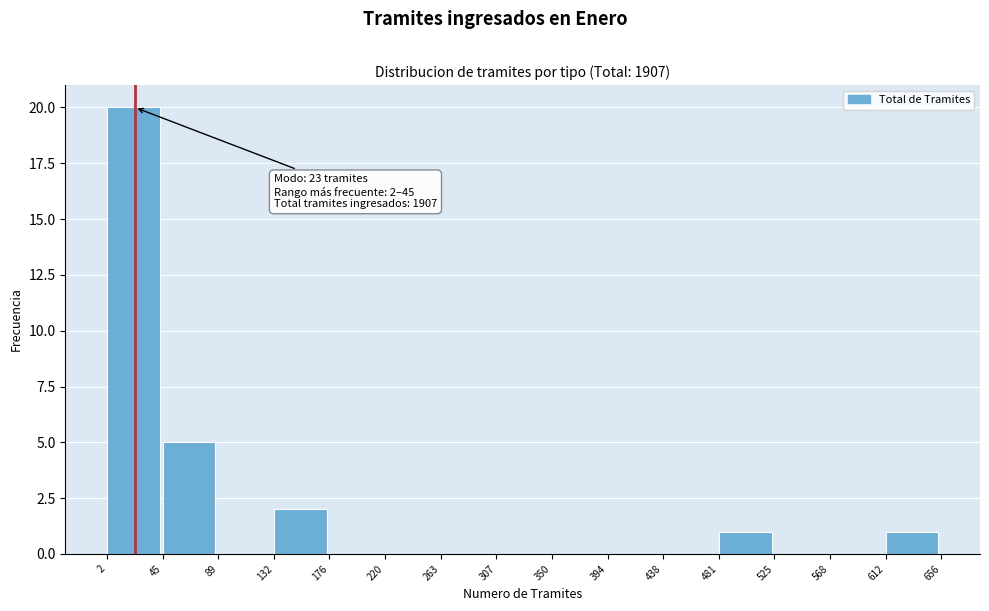

Over which range of the x-axis is the bar tallest?

2 to 45